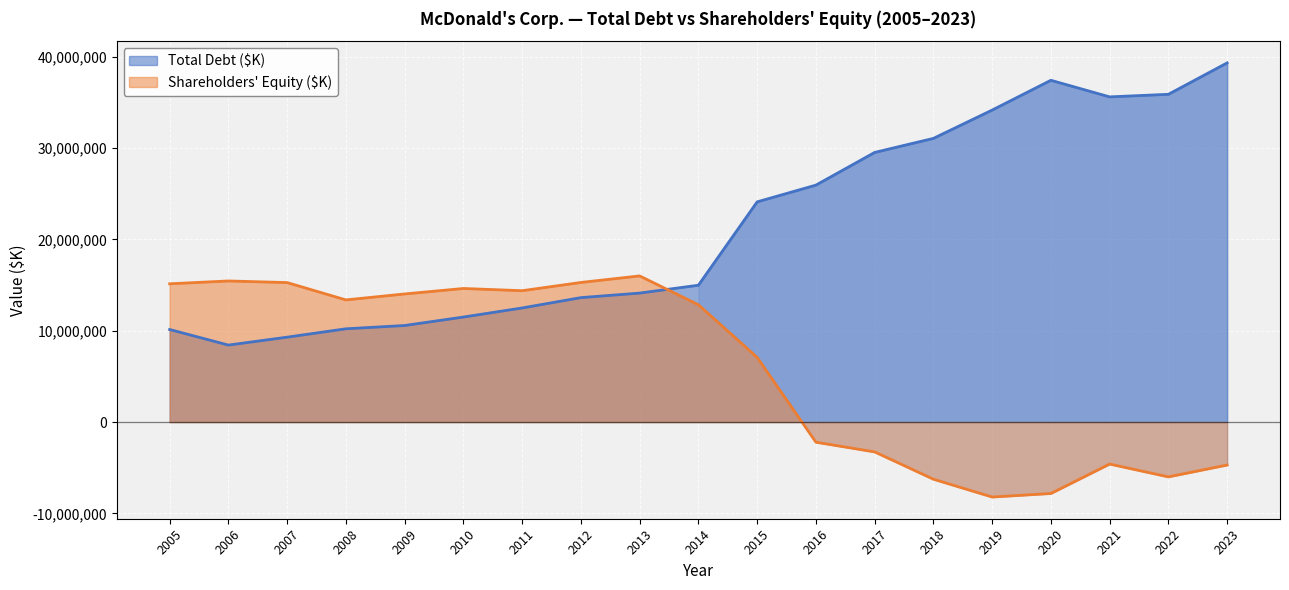

True or false: Total Debt ($K) and Shareholders Equity ($K) cross at least once.

True